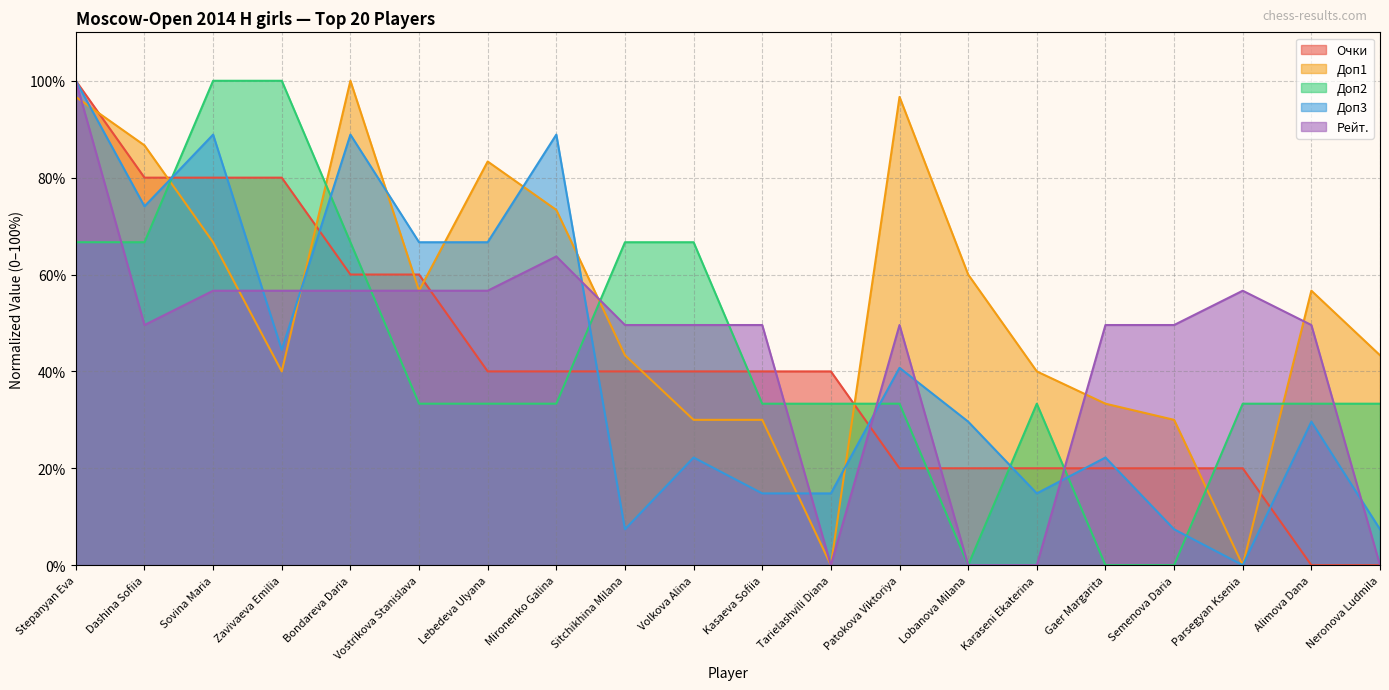

At how many categories does at least one series exceed 39?

20